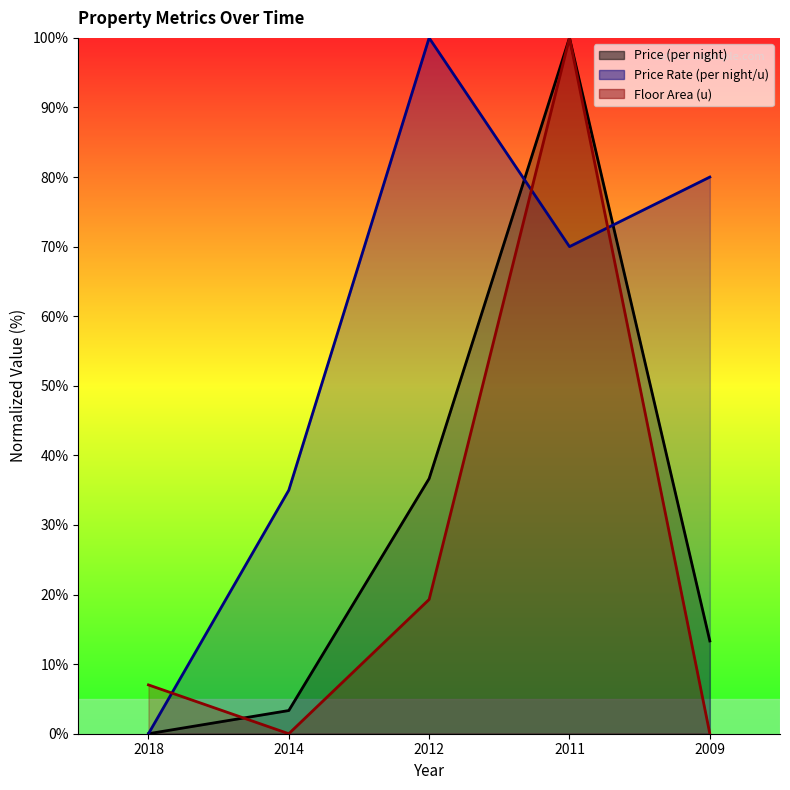

What is the sum of all Floor Area (u) values?

126.3